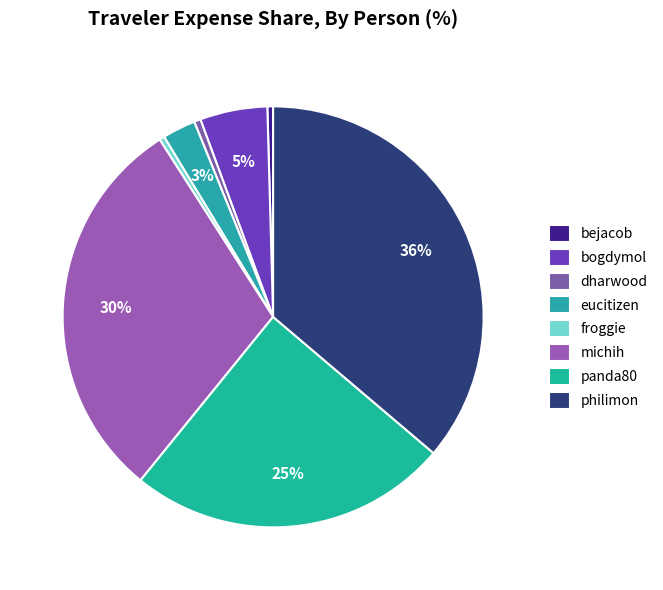

Which slice is the smallest?

froggie